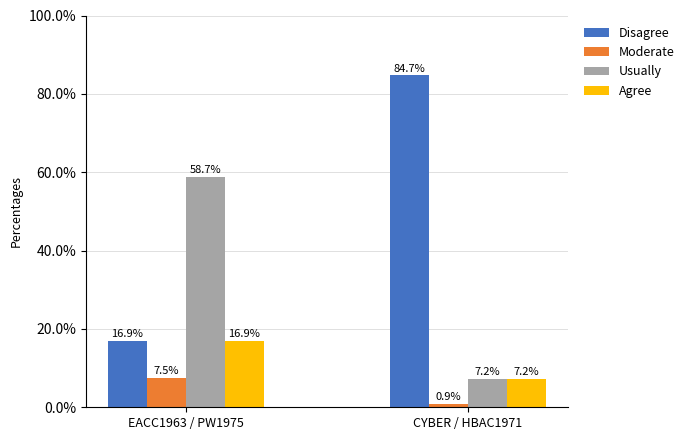

How many values in the Usually series exceed 58?

1